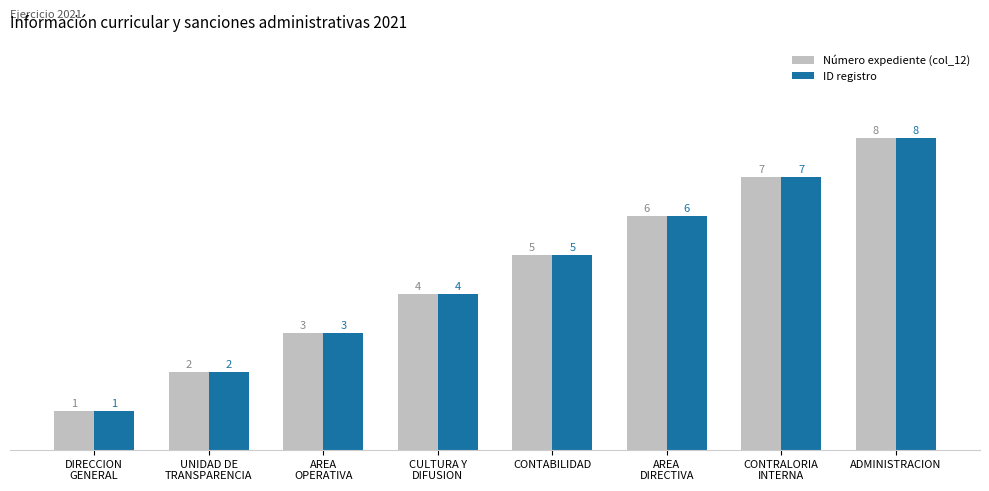

What is the label of the 5th bar from the right?

CULTURA Y
DIFUSION